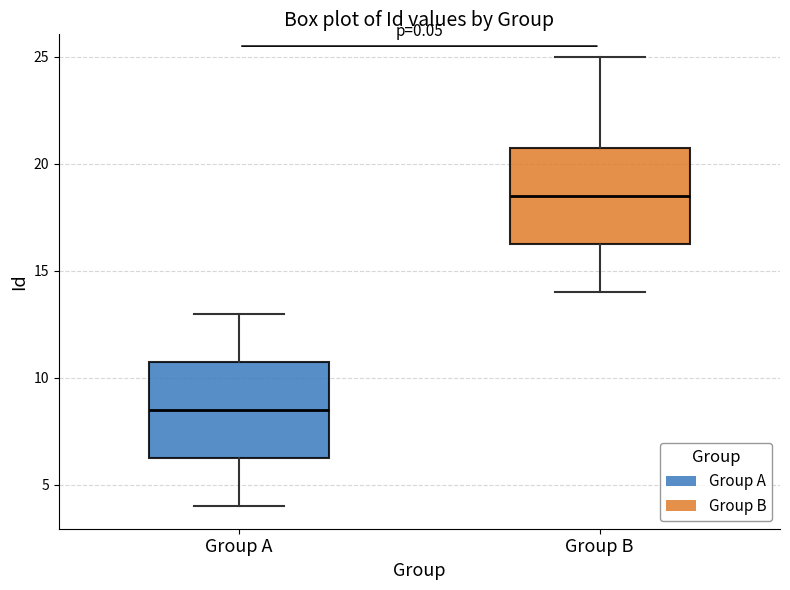

Which box's median line is the highest?

Group B